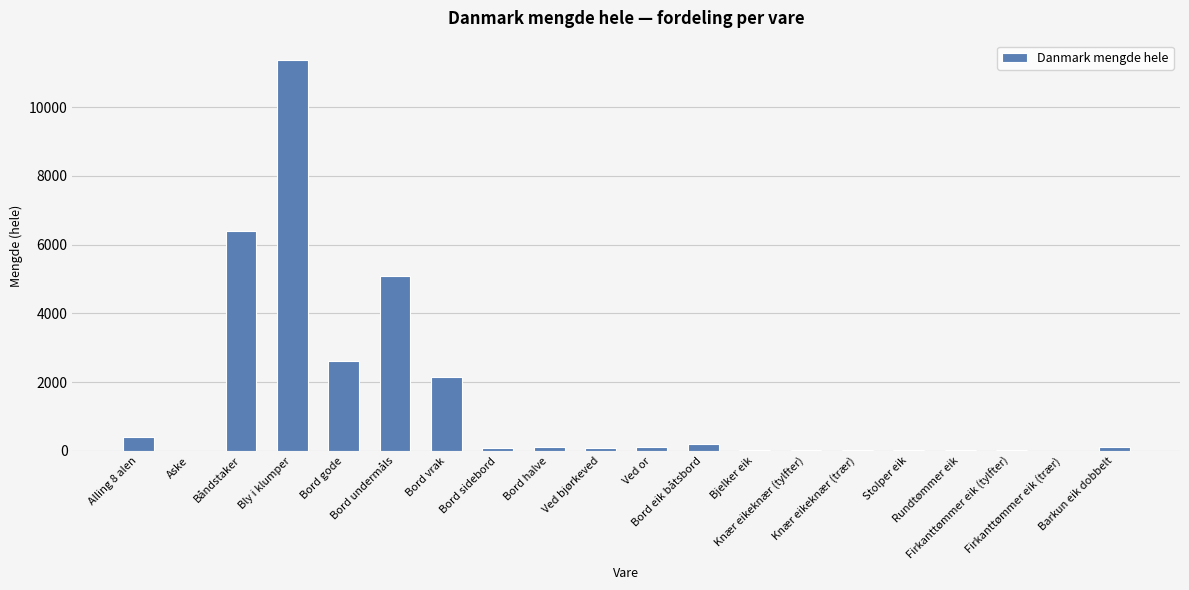

Count the number of categories in the chart.

20